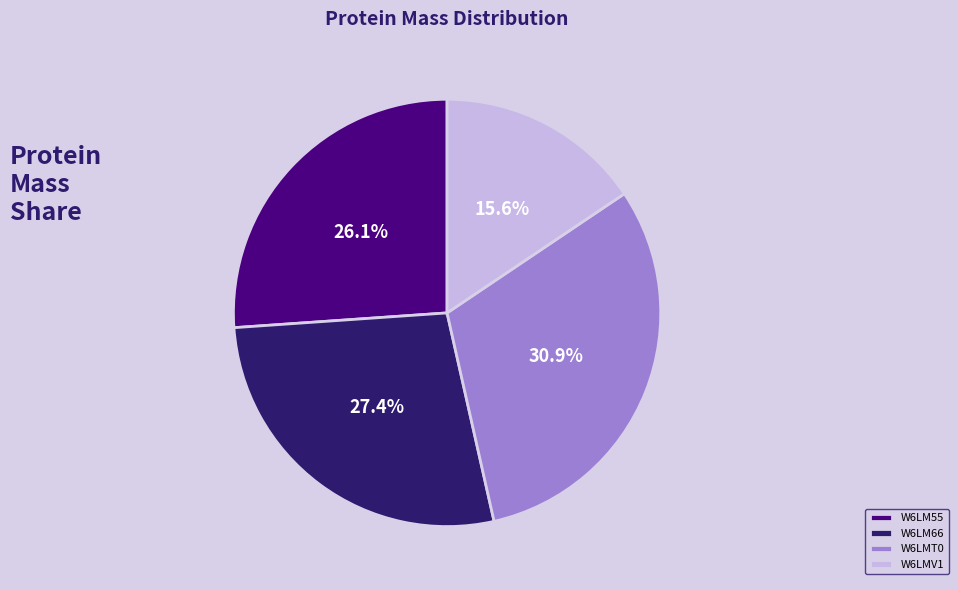

What percentage is NOT represented by W6LM55?

73.9%